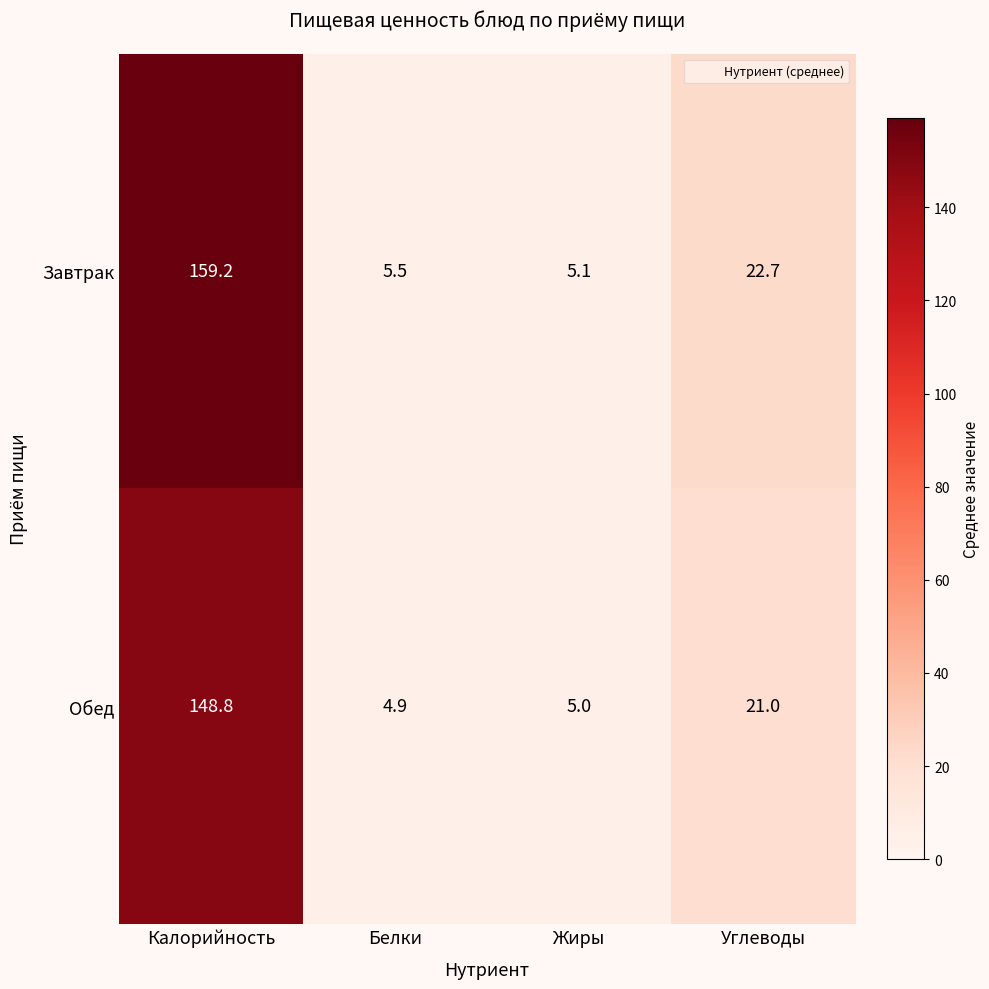

At Белки, list the series in order from smallest to largest.

Обед, Завтрак